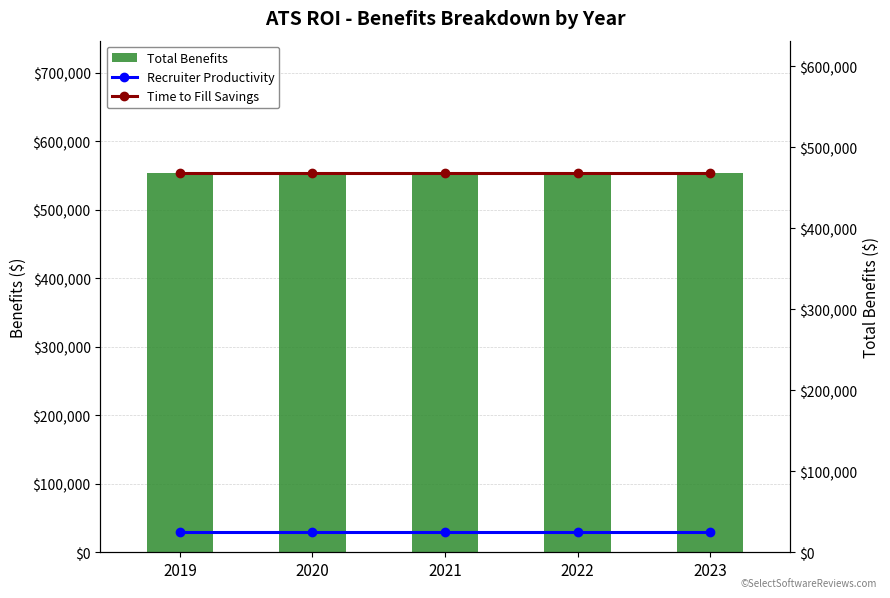

What is the sum of the Time to Fill Savings values at 2019 and 2022?

936000